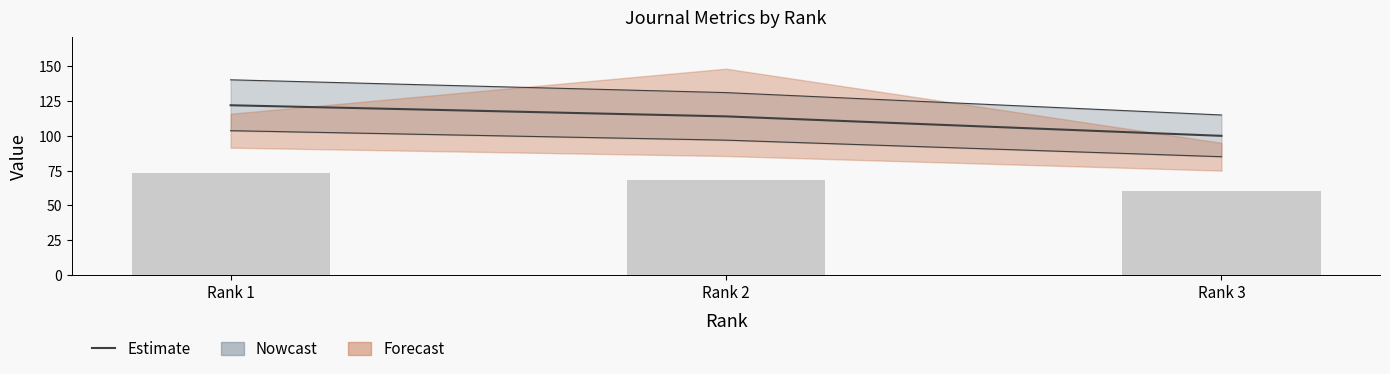

True or false: the data shows 200 at Rank 2.

False